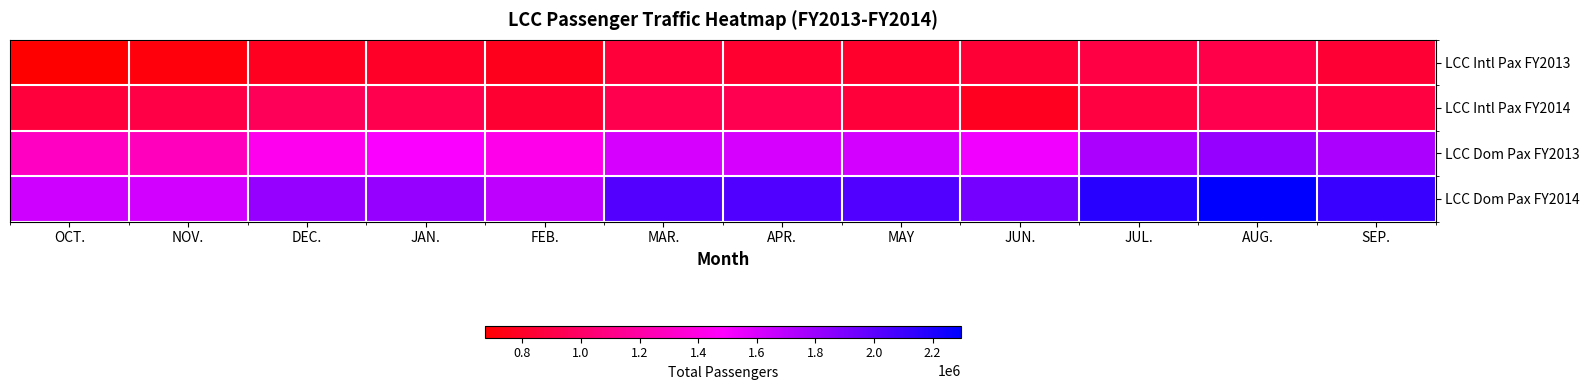

Between FEB. and JUN., which series saw the biggest shift?

LCC Dom Pax FY2014